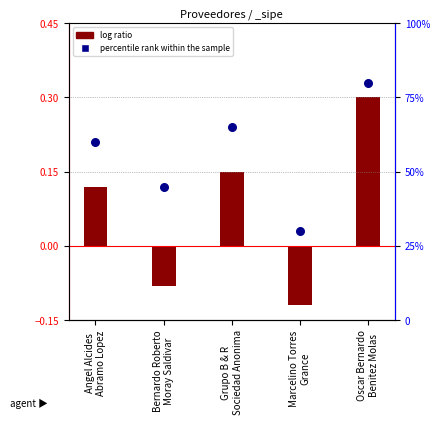

Which series reaches the maximum Y coordinate?

percentile rank within the sample